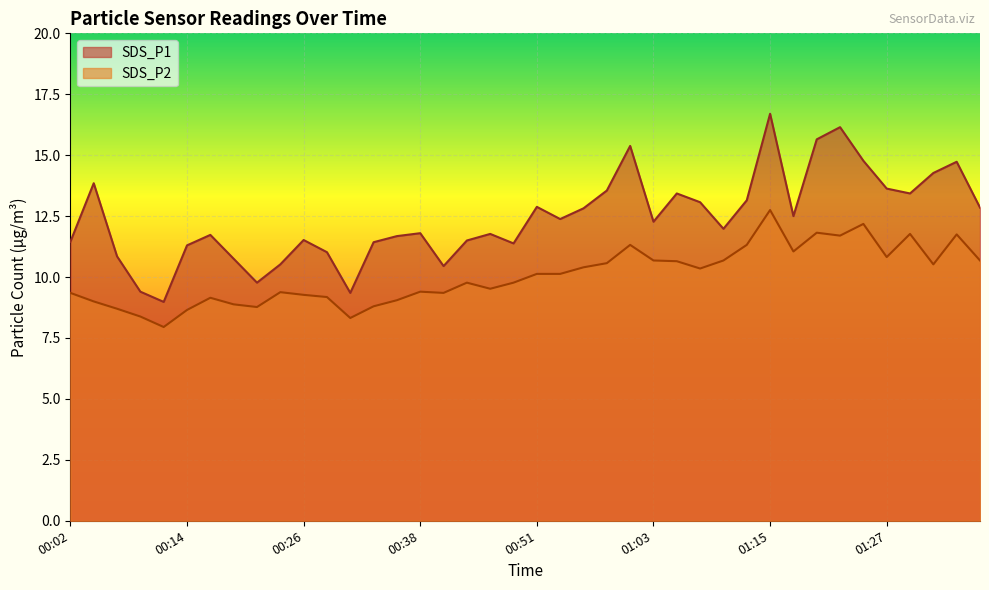

True or false: SDS_P2 and SDS_P1 cross at least once.

False